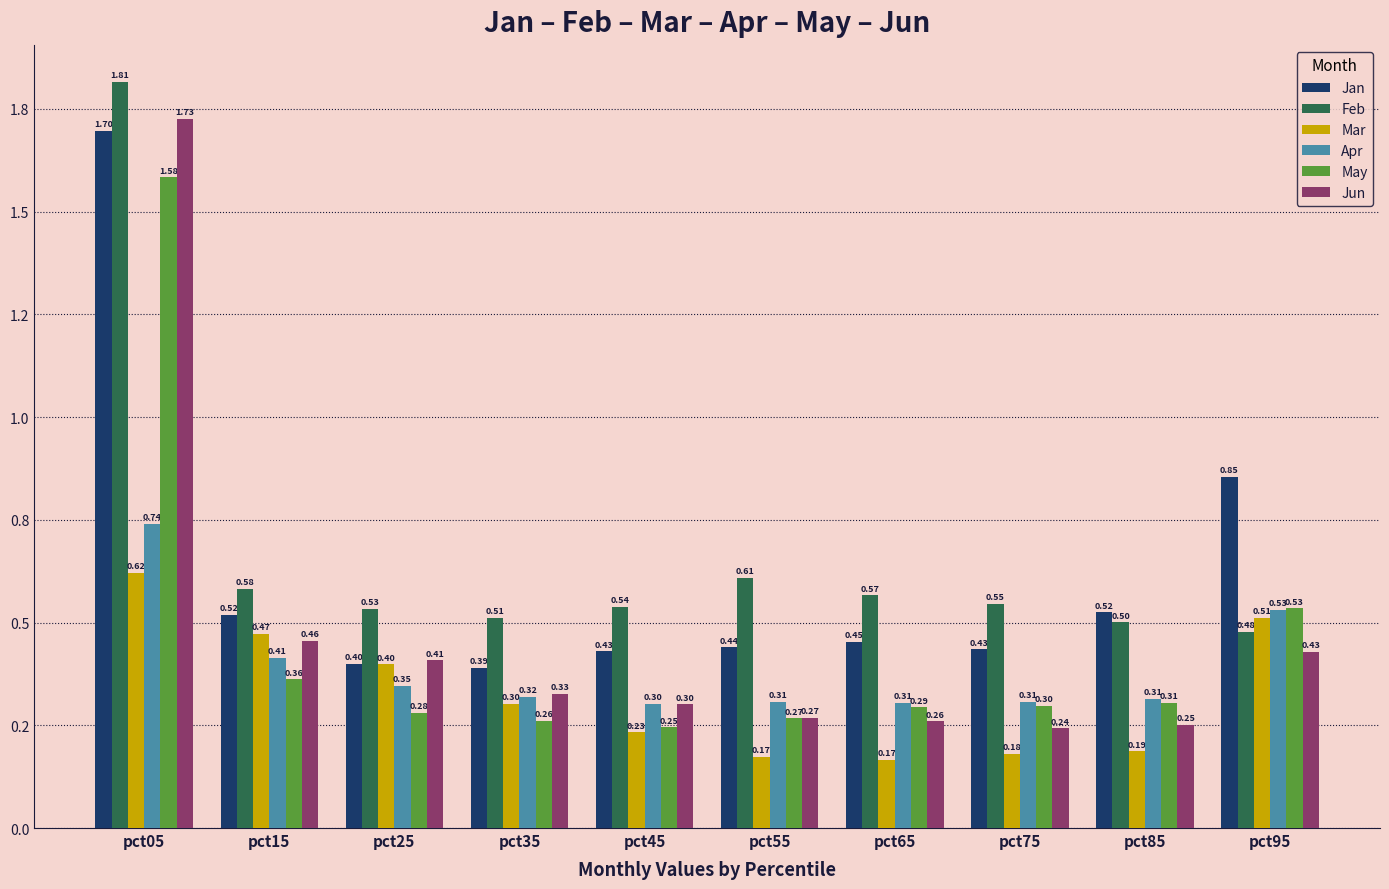

Is the value of Feb at pct75 greater than the value of May at pct15?

Yes